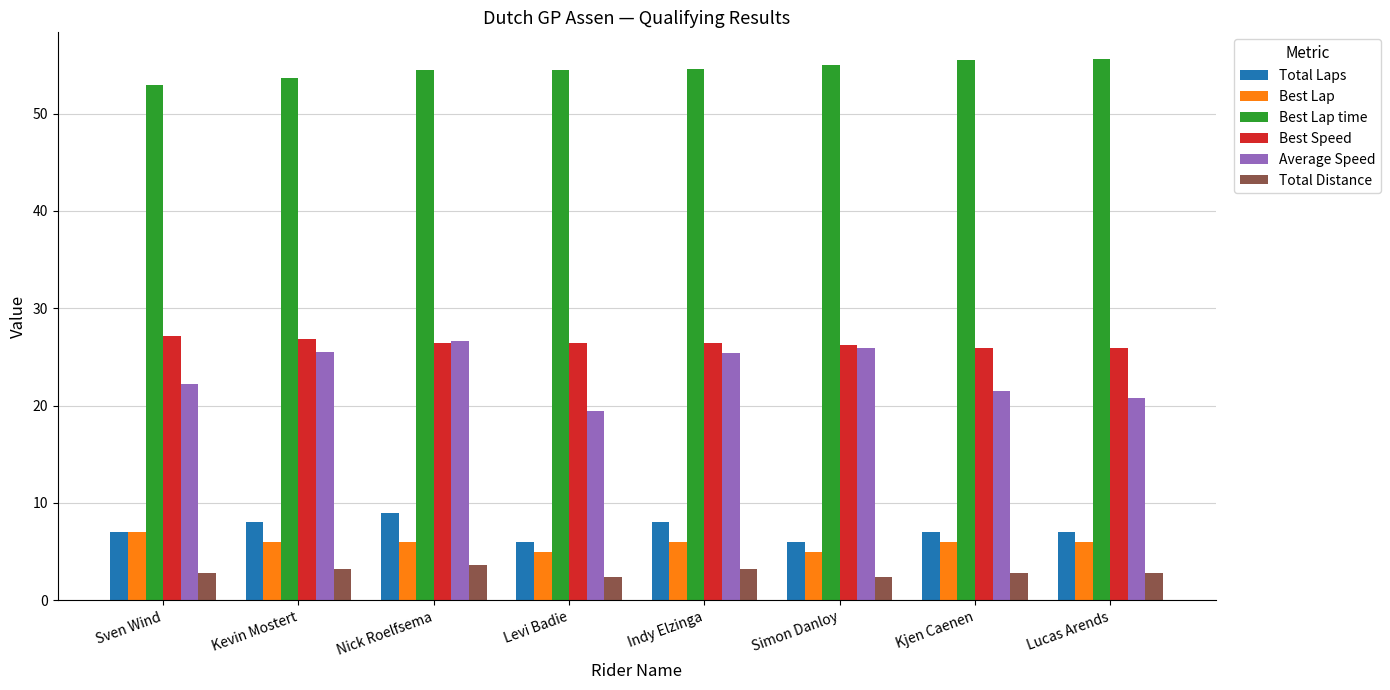

What is the difference between the second highest and second lowest values in the Best Lap time series?

1.9